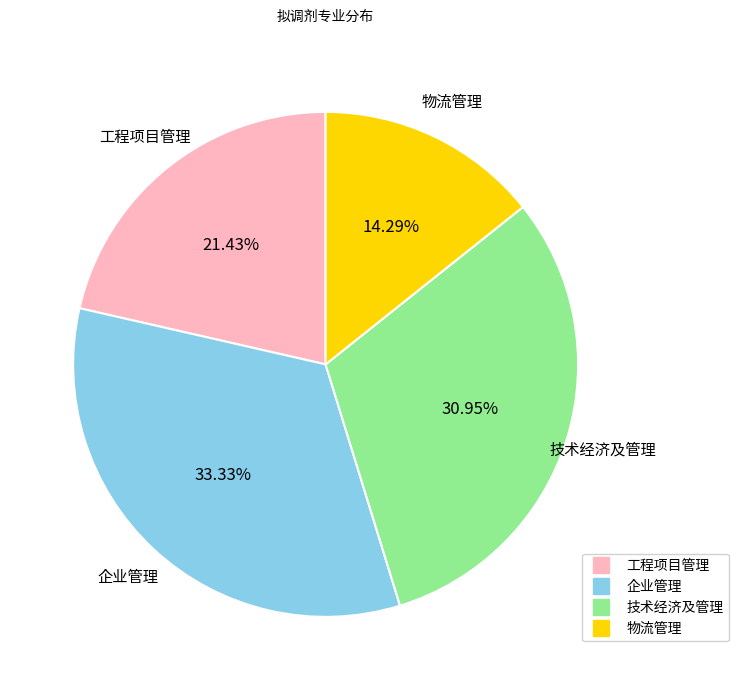

The 技术经济及管理 slice represents 45% of the pie. True or false?

False